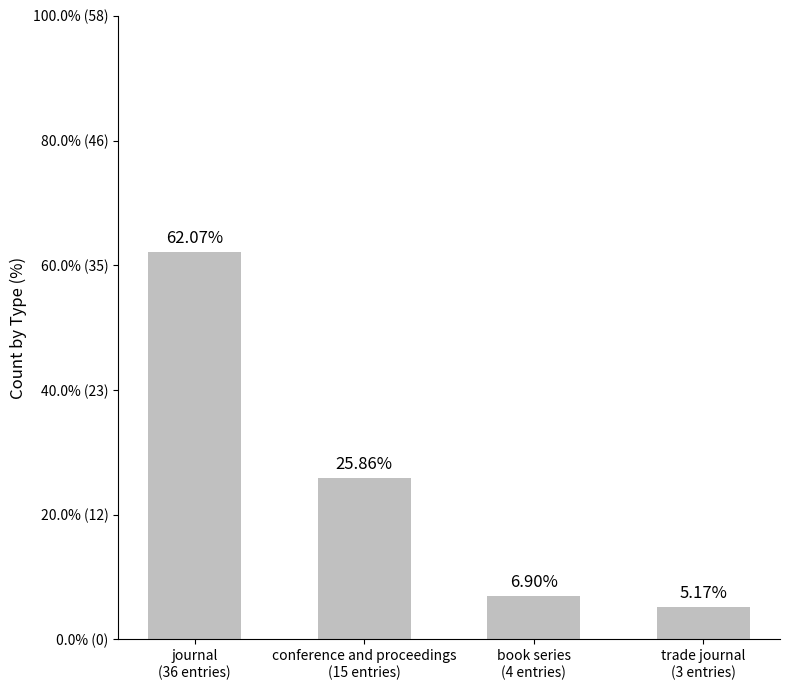

Are the bars horizontal?

No